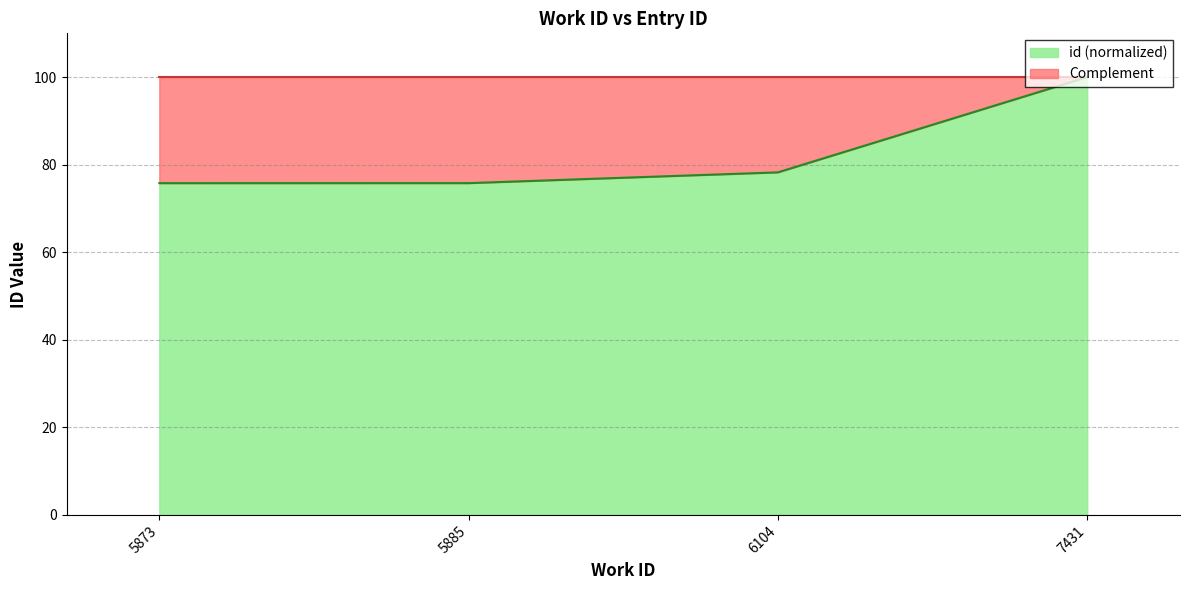

At which label does the data first exceed 78?

6104